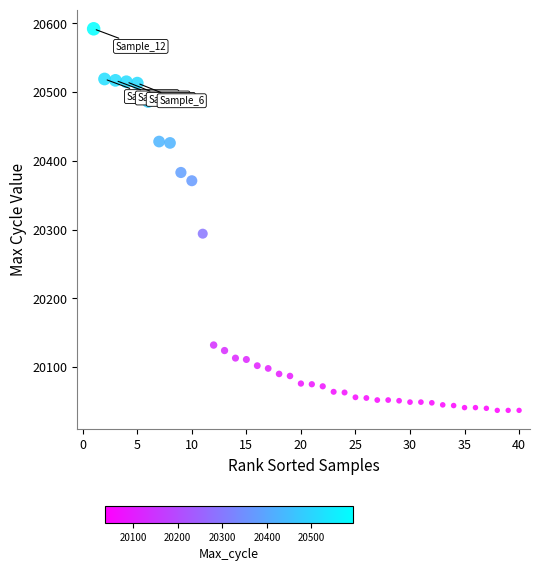

What is the range of Y values (max minus min)?

555